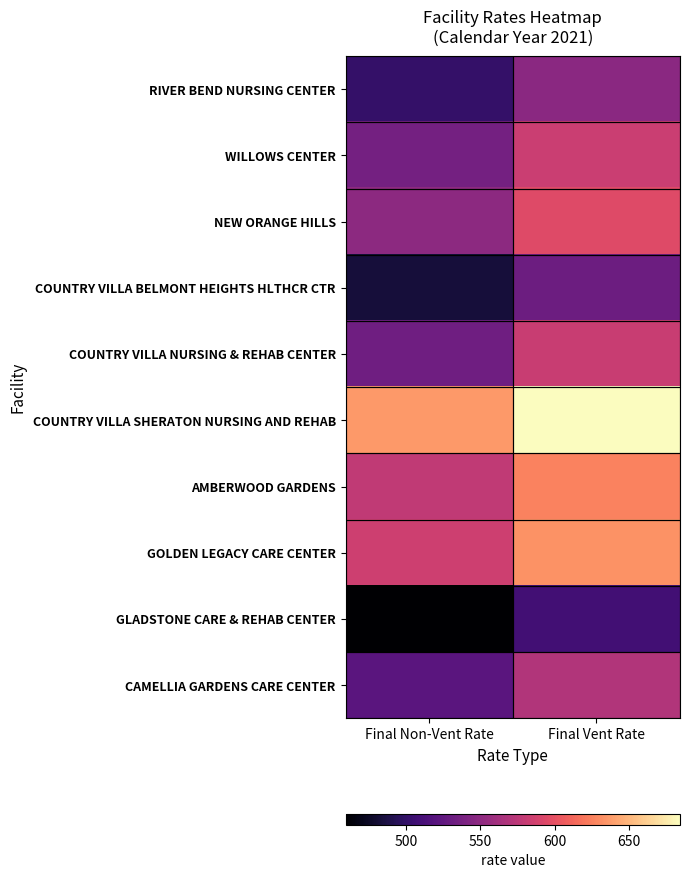

Reading left to right, list all the values displayed in this chart.

RIVER BEND NURSING CENTER: Final Non-Vent Rate=501.6	Final Vent Rate=548.2
WILLOWS CENTER: Final Non-Vent Rate=536.2	Final Vent Rate=582.6
NEW ORANGE HILLS: Final Non-Vent Rate=549.1	Final Vent Rate=595.4
COUNTRY VILLA BELMONT HEIGHTS HLTHCR CTR: Final Non-Vent Rate=483.7	Final Vent Rate=531.9
COUNTRY VILLA NURSING & REHAB CENTER: Final Non-Vent Rate=533.9	Final Vent Rate=582.1
COUNTRY VILLA SHERATON NURSING AND REHAB: Final Non-Vent Rate=635.9	Final Vent Rate=684.0
AMBERWOOD GARDENS: Final Non-Vent Rate=577.6	Final Vent Rate=625.9
GOLDEN LEGACY CARE CENTER: Final Non-Vent Rate=584.6	Final Vent Rate=632.9
GLADSTONE CARE & REHAB CENTER: Final Non-Vent Rate=459.5	Final Vent Rate=508.1
CAMELLIA GARDENS CARE CENTER: Final Non-Vent Rate=521.3	Final Vent Rate=569.7